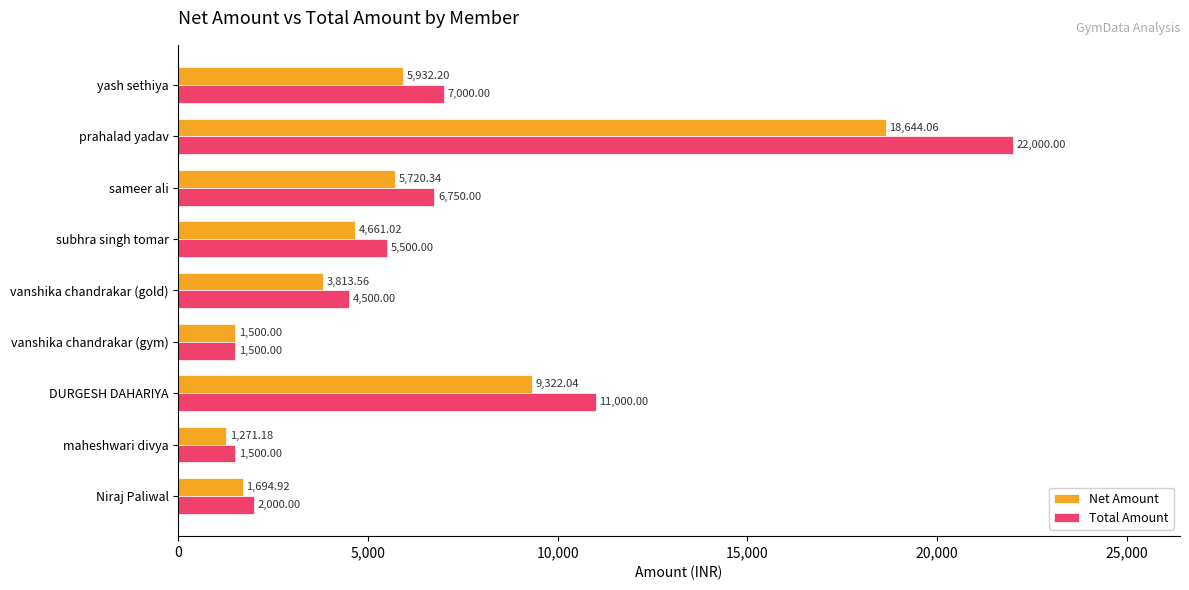

At which label is Total Amount closest to 11750?

DURGESH DAHARIYA